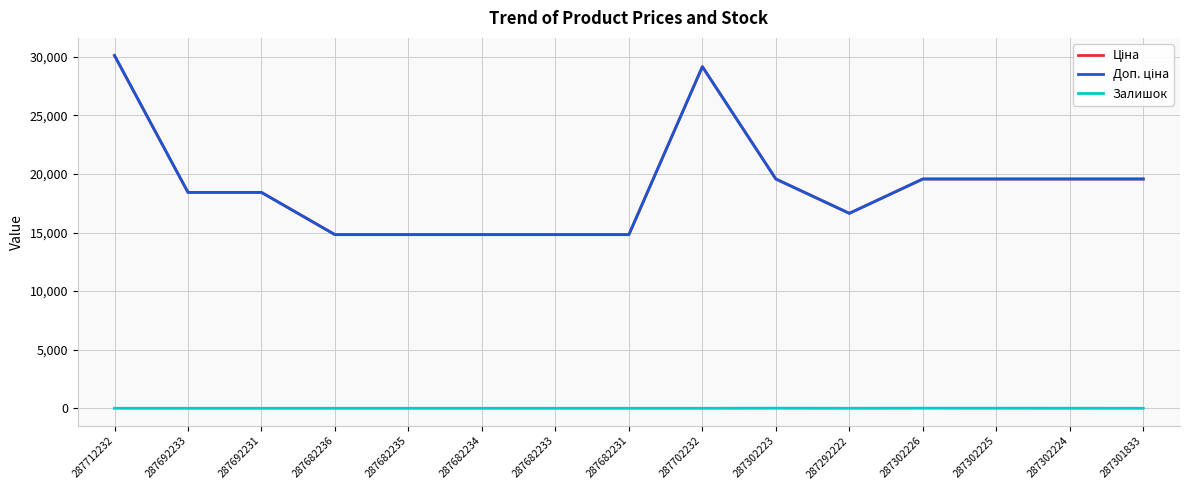

The Залишок series shows 3.9 at 287682234. True or false?

False